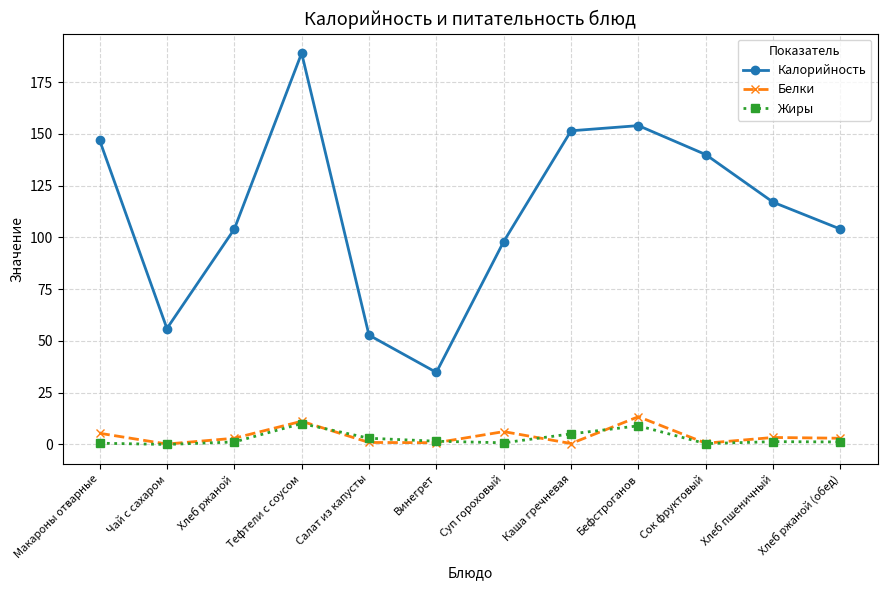

At which category is the sum across all series the highest?

Тефтели с соусом